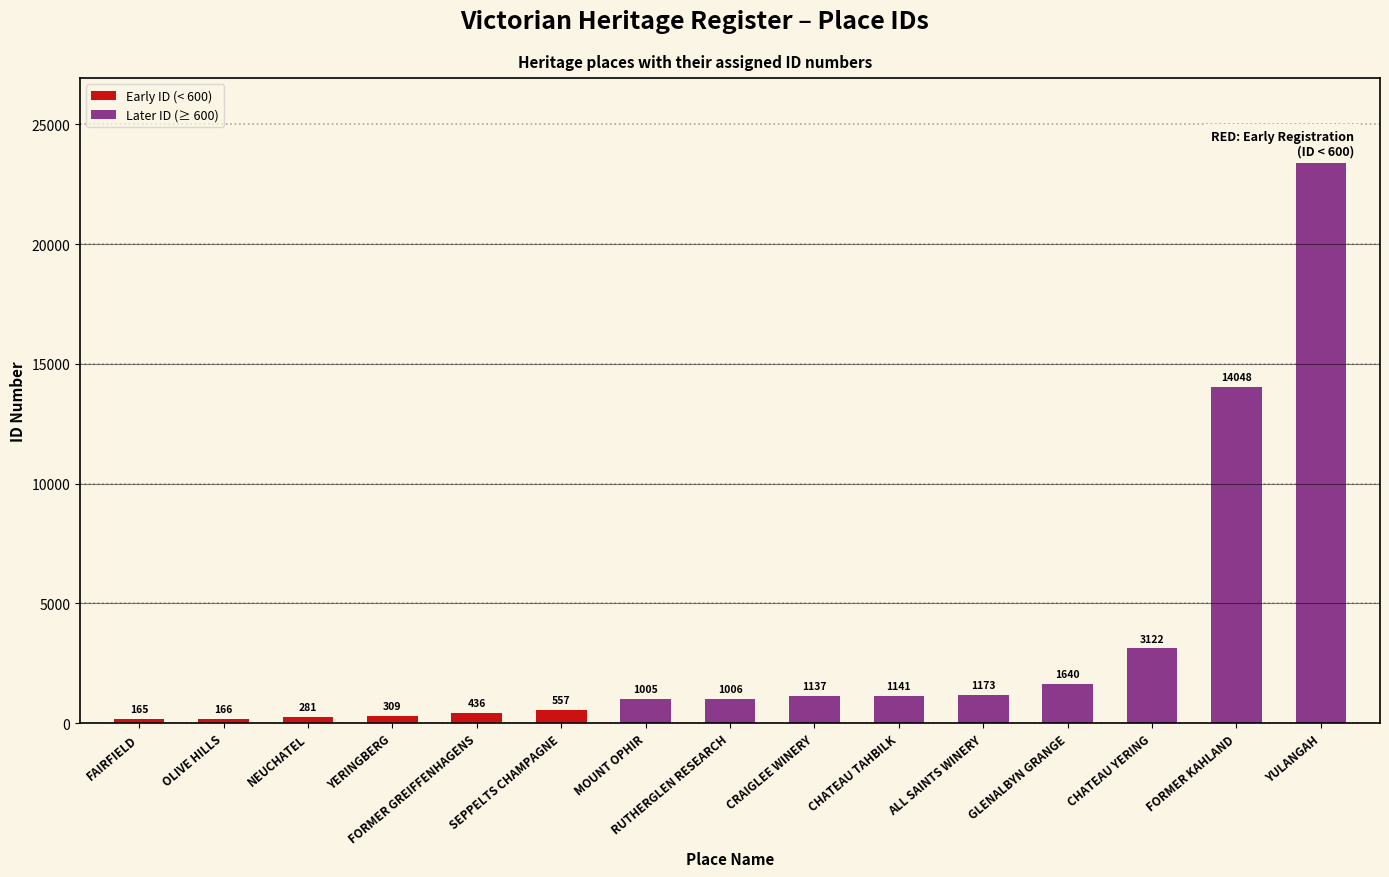

Where is the data nearest to the value 11793?

FORMER KAHLAND